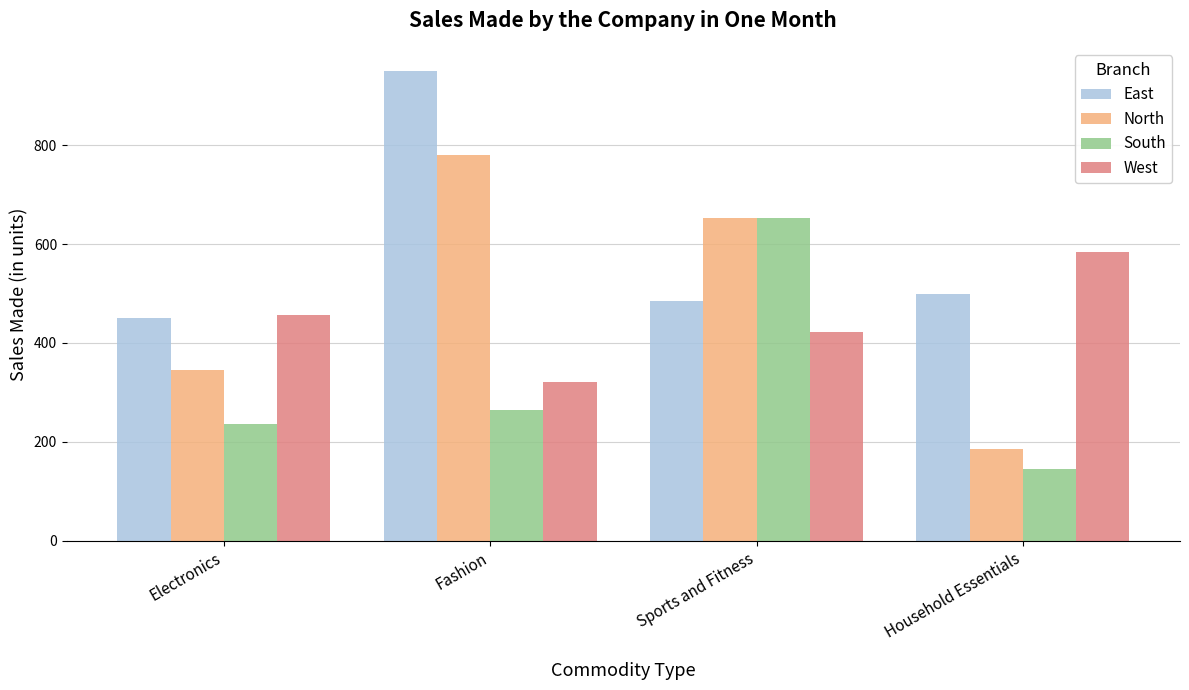

Count the number of categories in the chart.

4